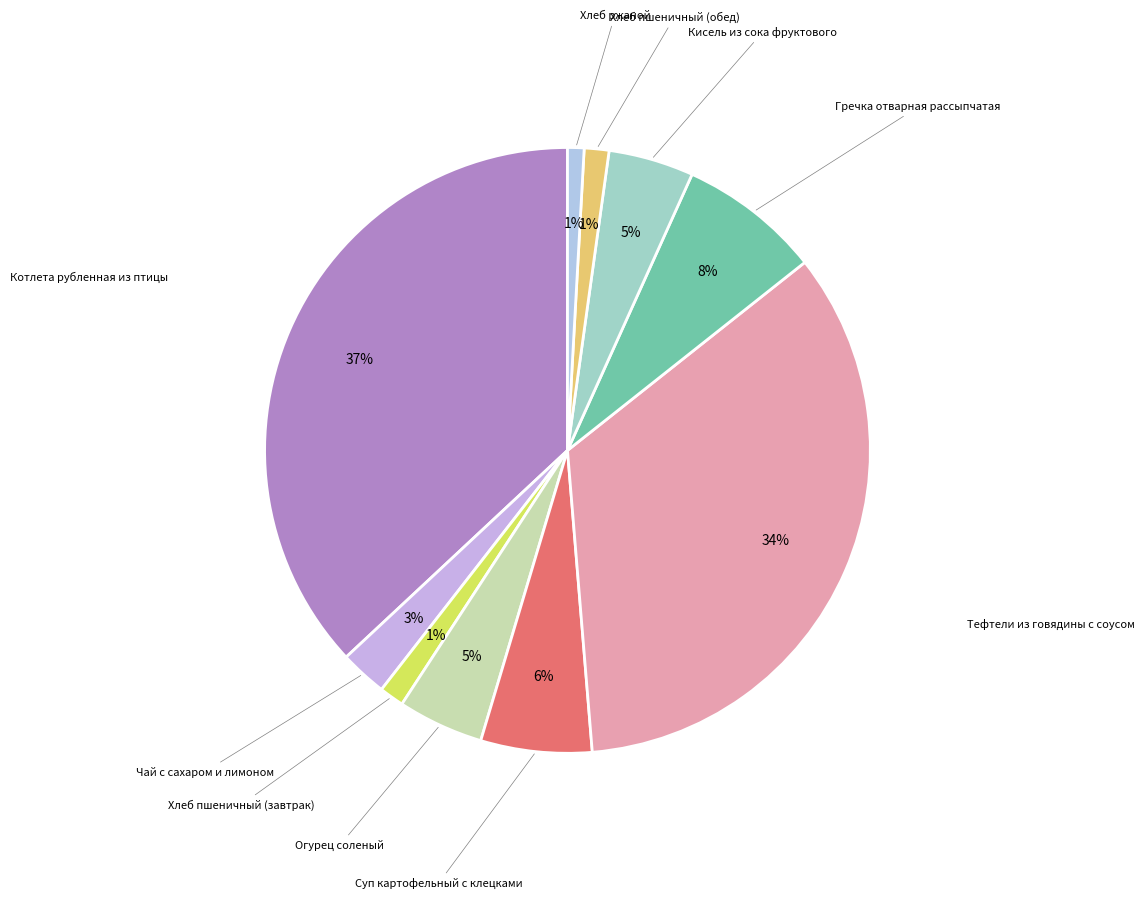

Which category has the biggest portion of the pie?

Котлета рубленная из птицы